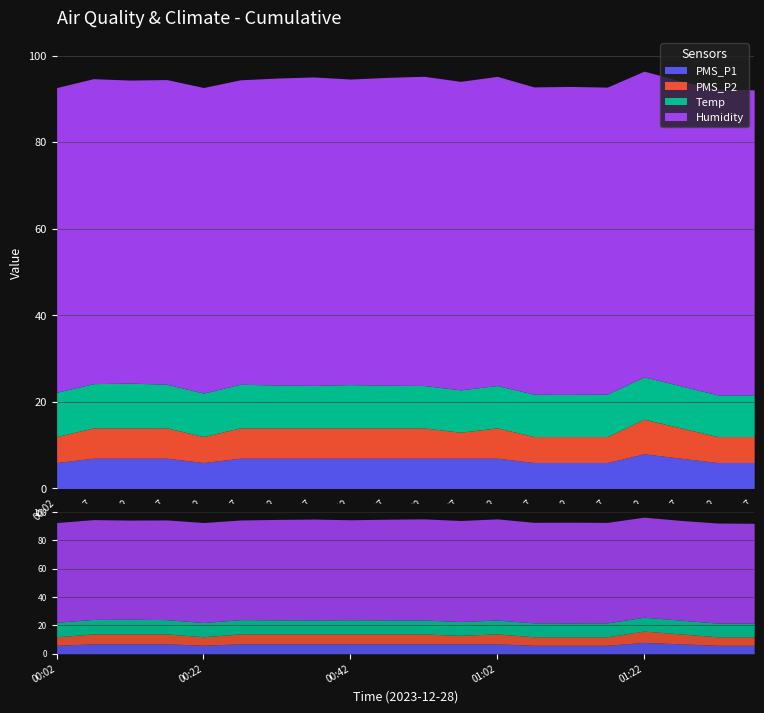

Count the number of categories in the chart.

20